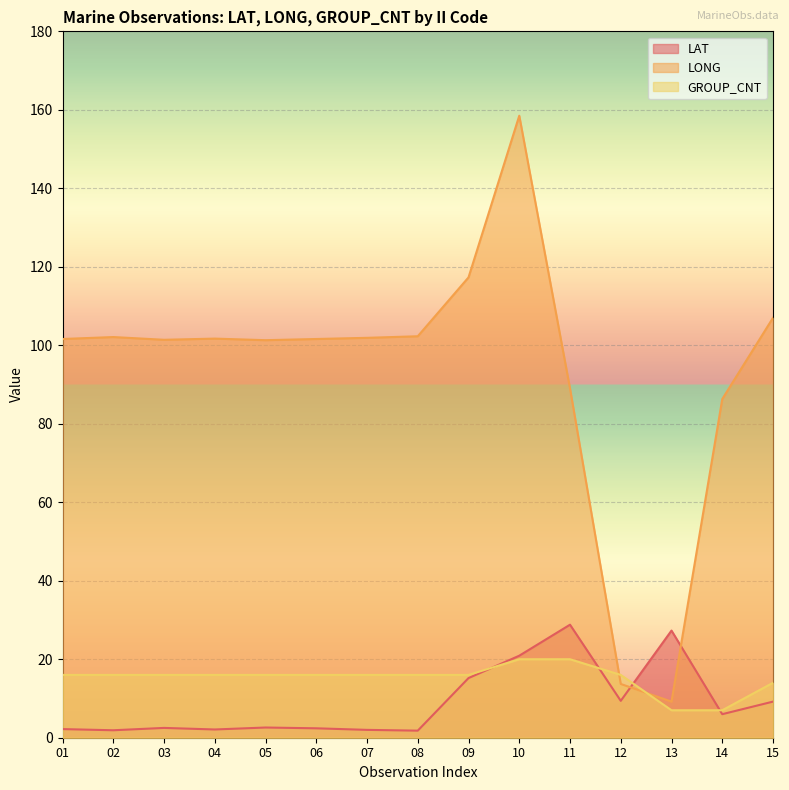

True or false: GROUP_CNT and LONG cross at least once.

True